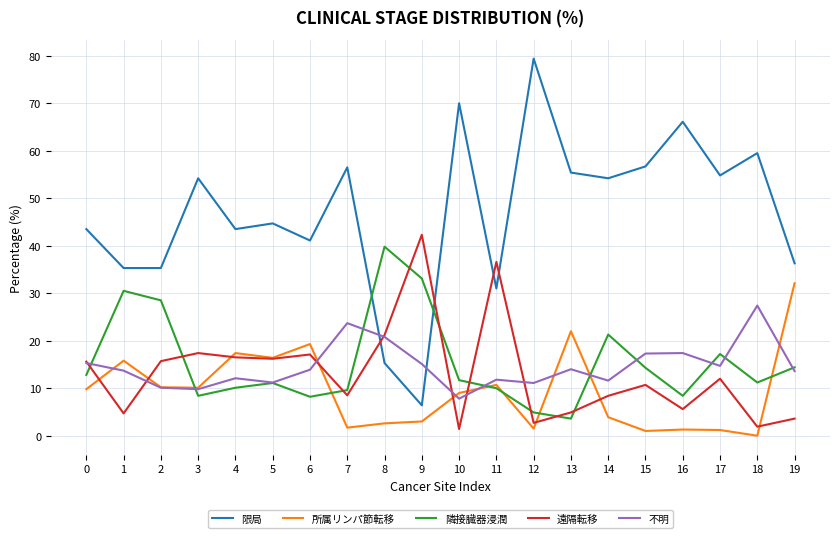

Which series has the largest range (max minus min)?

限局